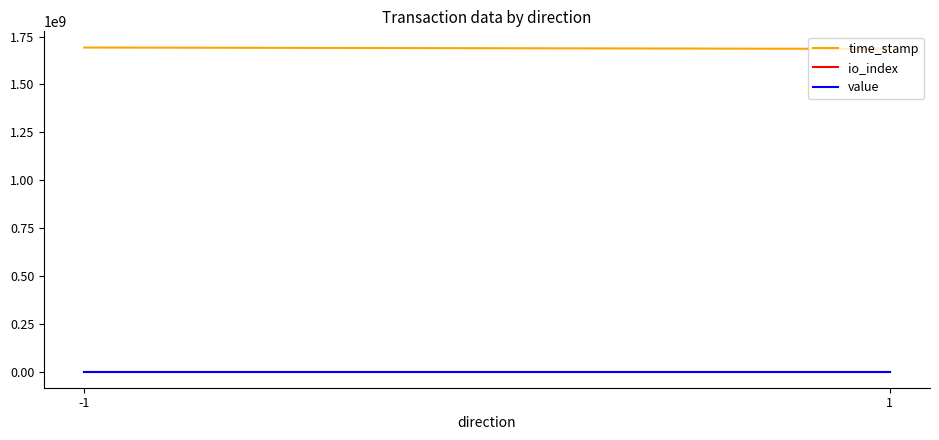

How many series are shown in this chart?

3